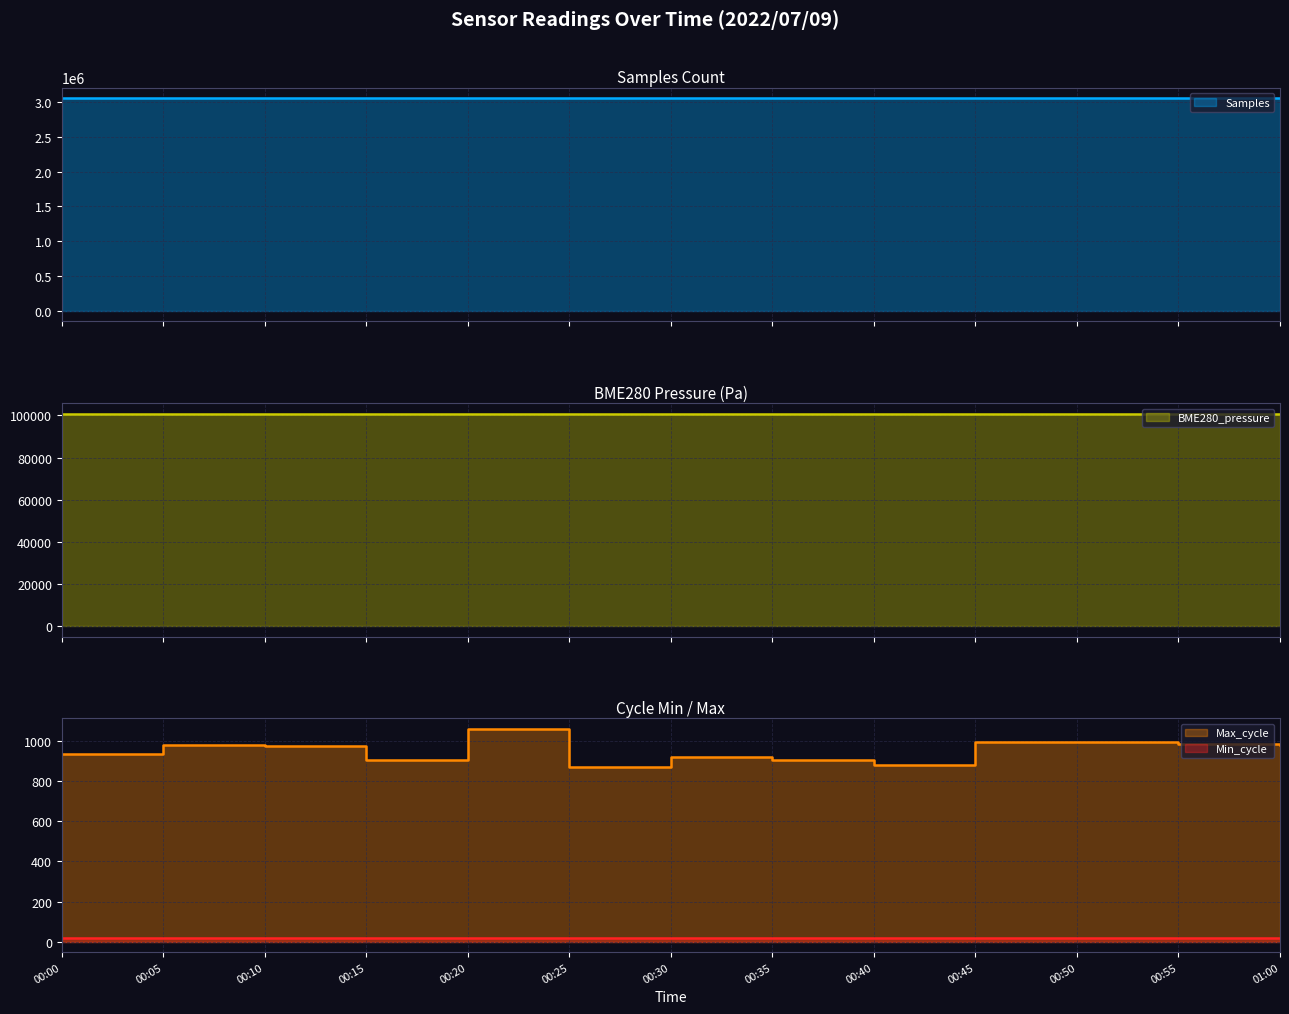

True or false: BME280_pressure and Max_cycle intersect in this chart.

False